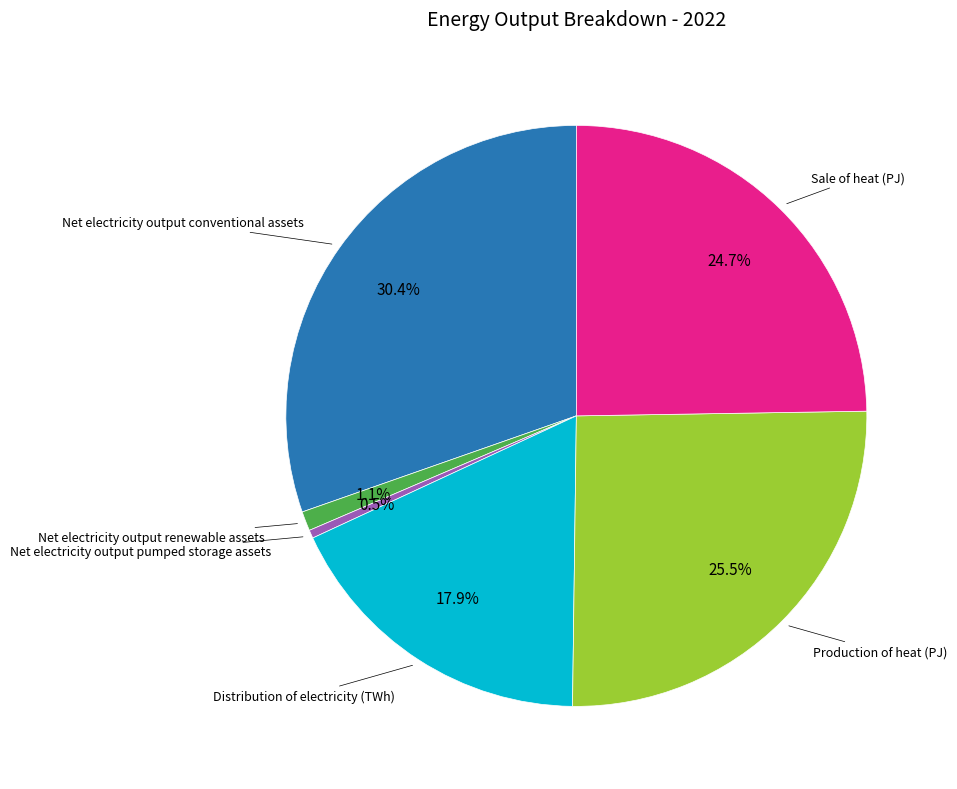

Is there any slice that represents more than half of the pie?

No